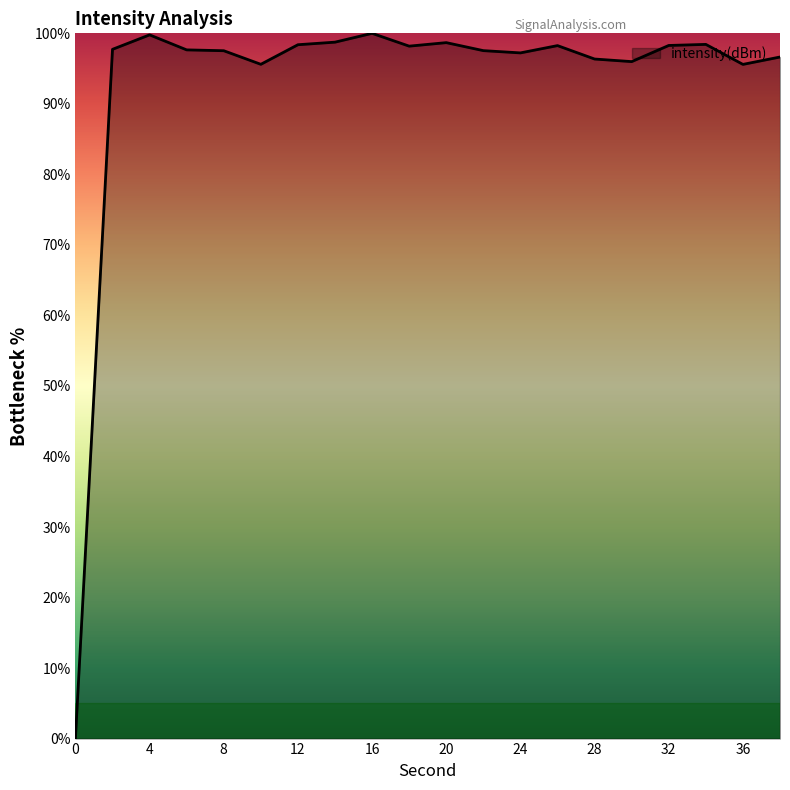

What is the greatest value displayed?

100.0